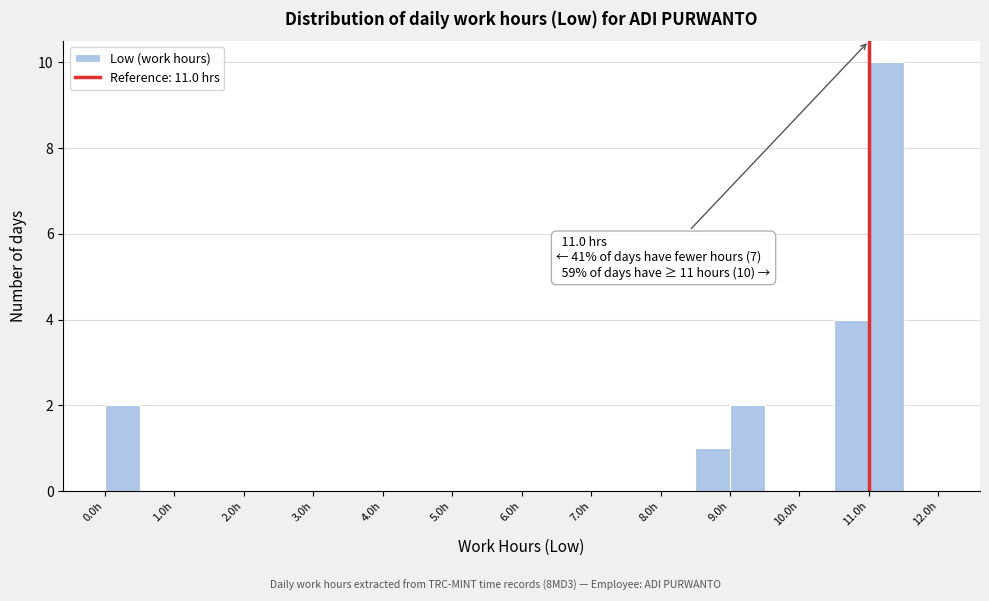

Which range on the x-axis has the tallest bar?

11.0 to 11.5